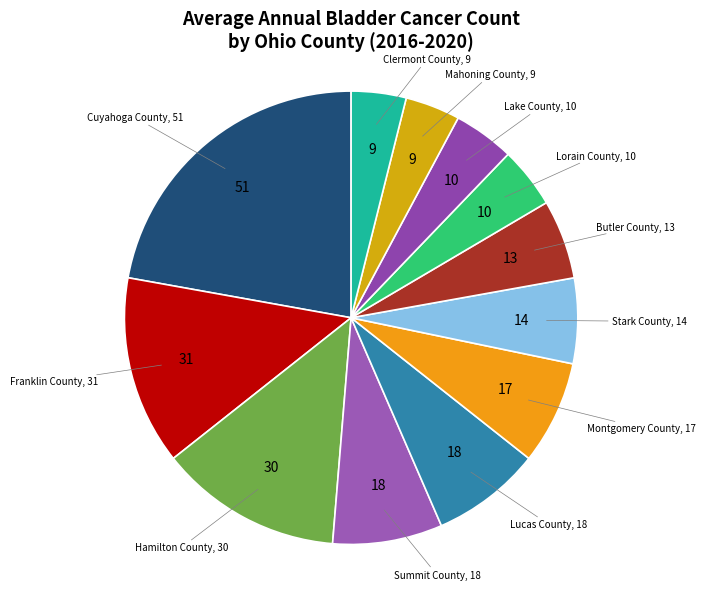

Is there any slice that represents more than half of the pie?

No